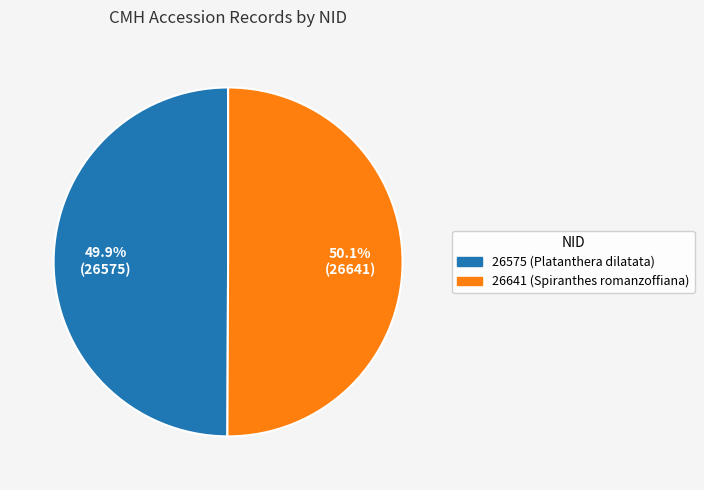

What portion of the pie excludes 26575?

50.1%